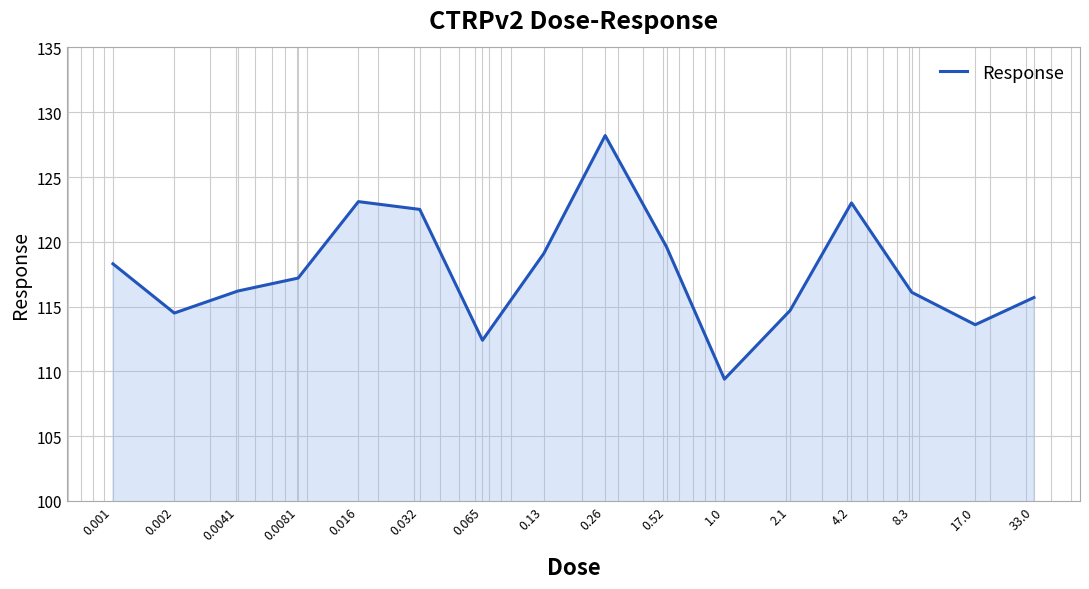

What is the minimum value shown in the chart?

109.4